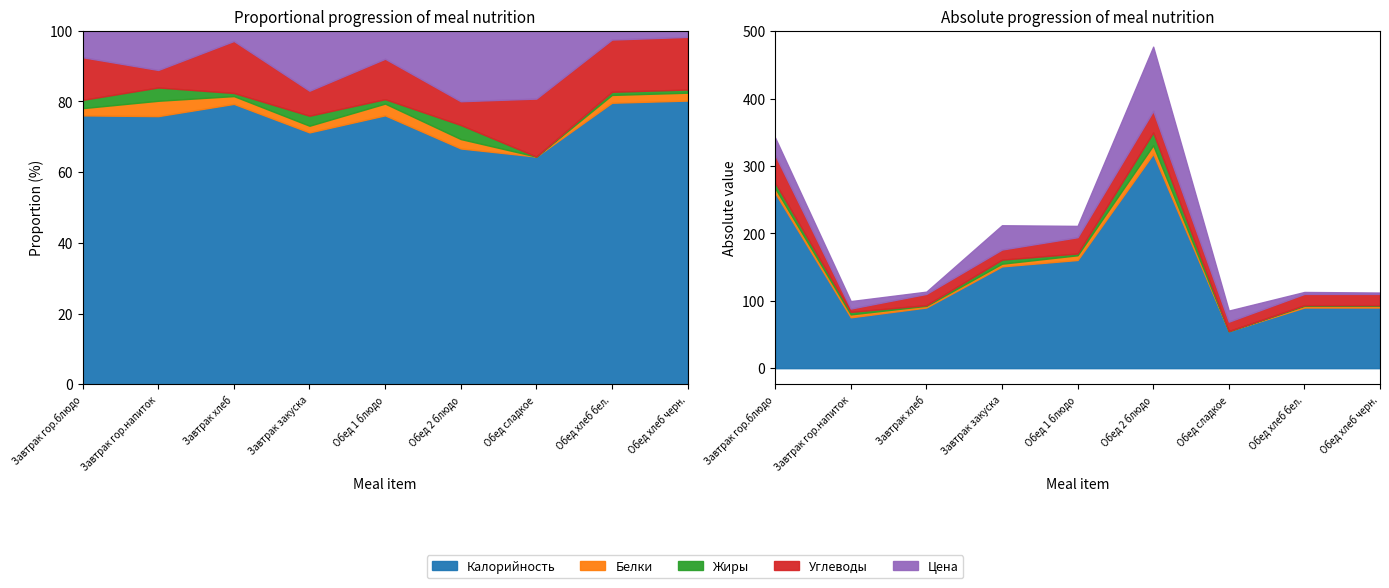

What is the sum of the Белки values at Обед хлеб черн. and Обед хлеб бел.?

5.0